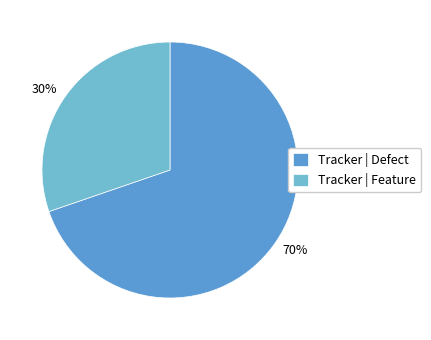

Do 30% and 70% together represent more than half of the pie?

Yes